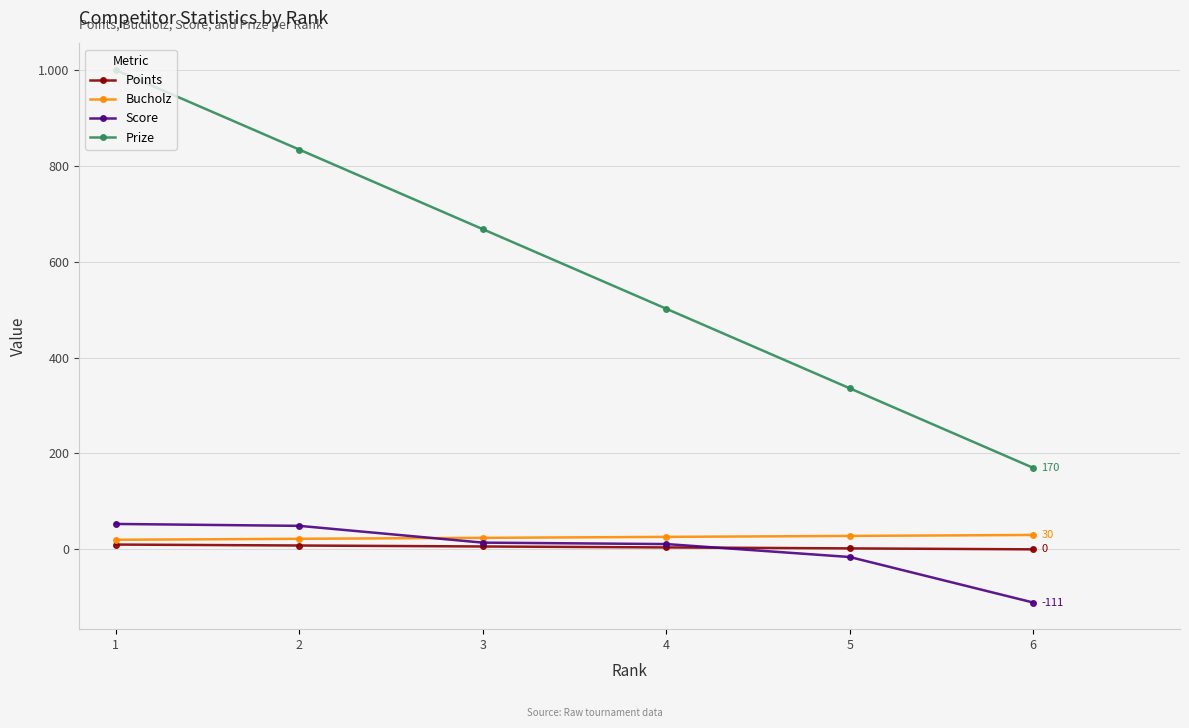

Is this an area chart (filled region under the line)?

No